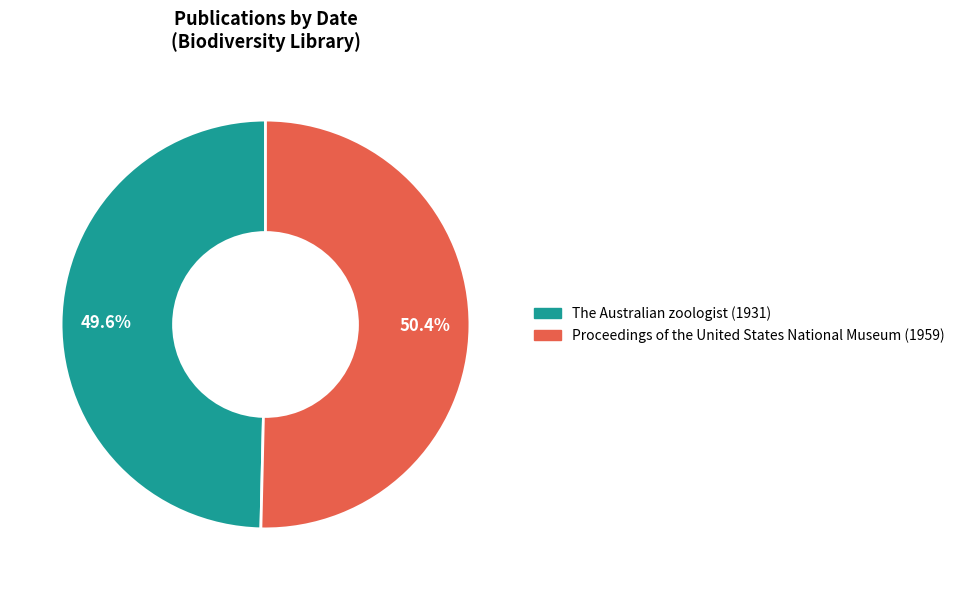

To the nearest percent, what is the combined percentage of The Australian zoologist (1931) and Proceedings of the United States National Museum (1959)?

100%